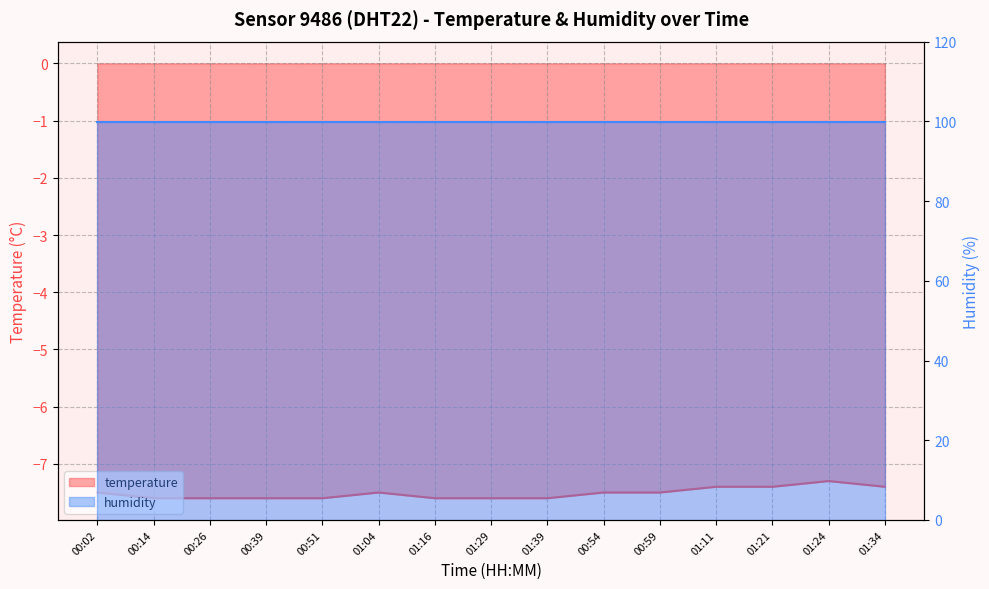

How many interior local peaks (higher than both neighbors) does the data have?

2